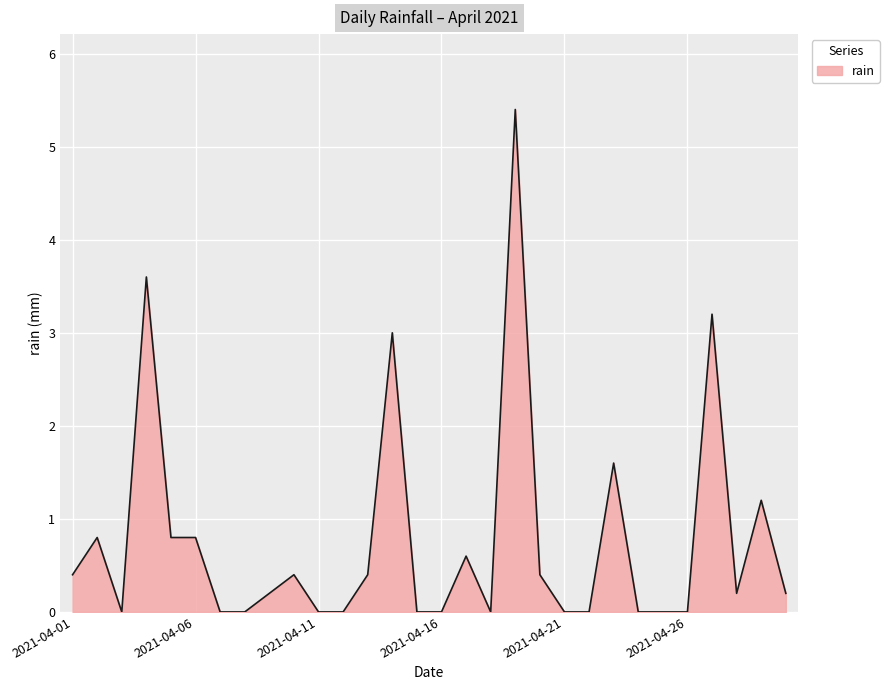

What is the greatest value displayed?

5.4